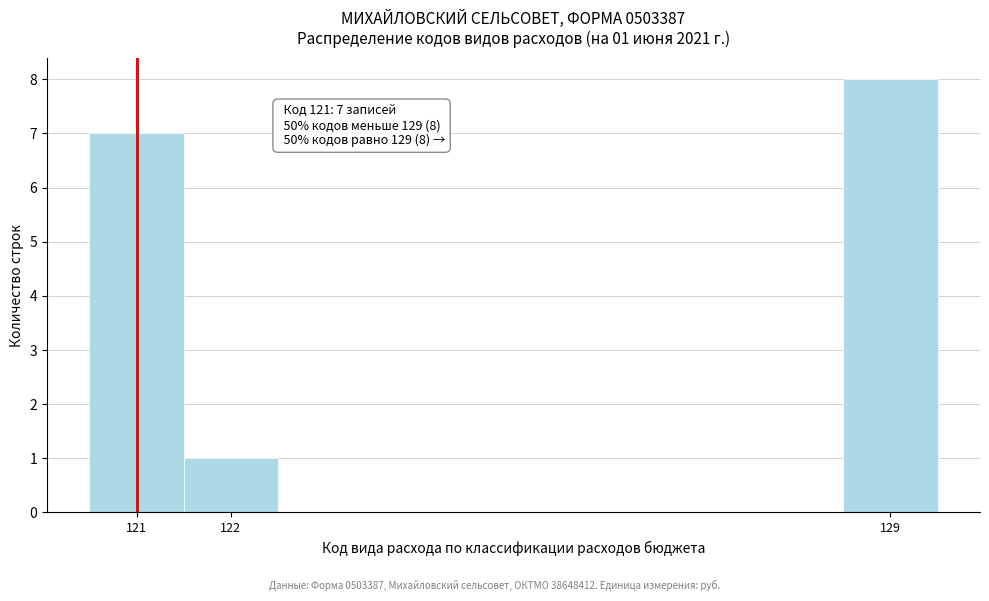

Which range on the x-axis has the tallest bar?

128.5 to 129.5